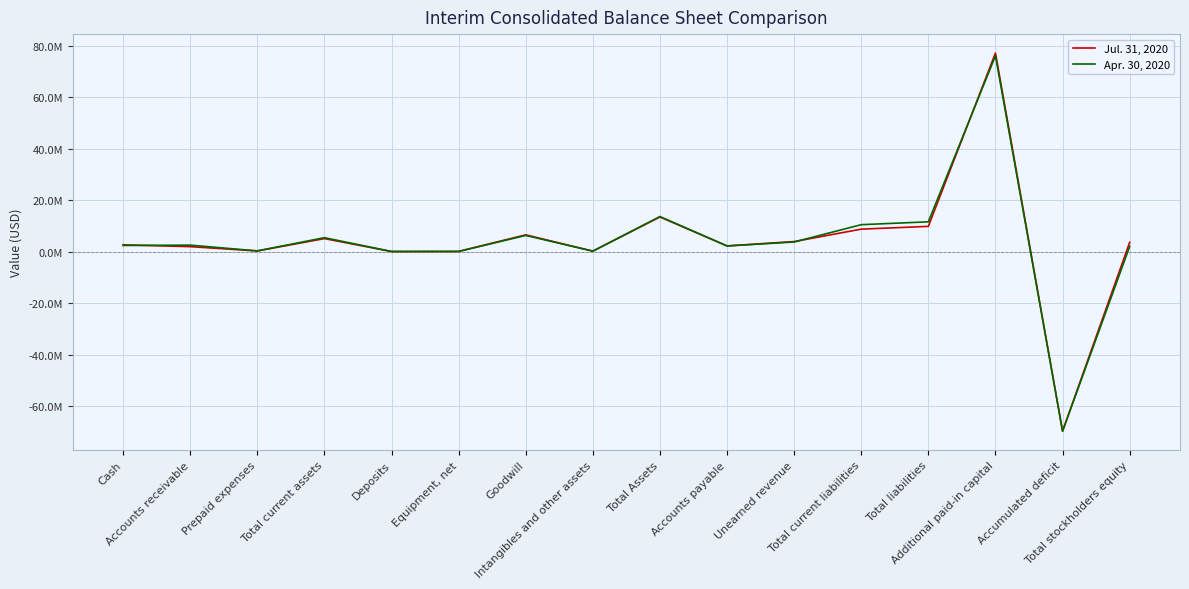

Reading left to right, transcribe all the data shown in this chart.

Jul. 31, 2020: Cash=2674216	Accounts receivable=1966705	Prepaid expenses=297561	Total current assets=5093159	Deposits=85623	Equipment, net=110932	Goodwill=6552000	Intangibles and other assets=227527	Total Assets=13487002	Accounts payable=2259614	Unearned revenue=3942399	Total current liabilities=8768577	Total liabilities=9839913	Additional paid-in capital=77133268	Accumulated deficit=-69653042	Total stockholders equity=3647089
Apr. 30, 2020: Cash=2433266	Accounts receivable=2553714	Prepaid expenses=326921	Total current assets=5450228	Deposits=82039	Equipment, net=111672	Goodwill=6323390	Intangibles and other assets=225945	Total Assets=13655953	Accounts payable=2231777	Unearned revenue=3782400	Total current liabilities=10499343	Total liabilities=11611636	Additional paid-in capital=76066930	Accumulated deficit=-69677656	Total stockholders equity=2044317